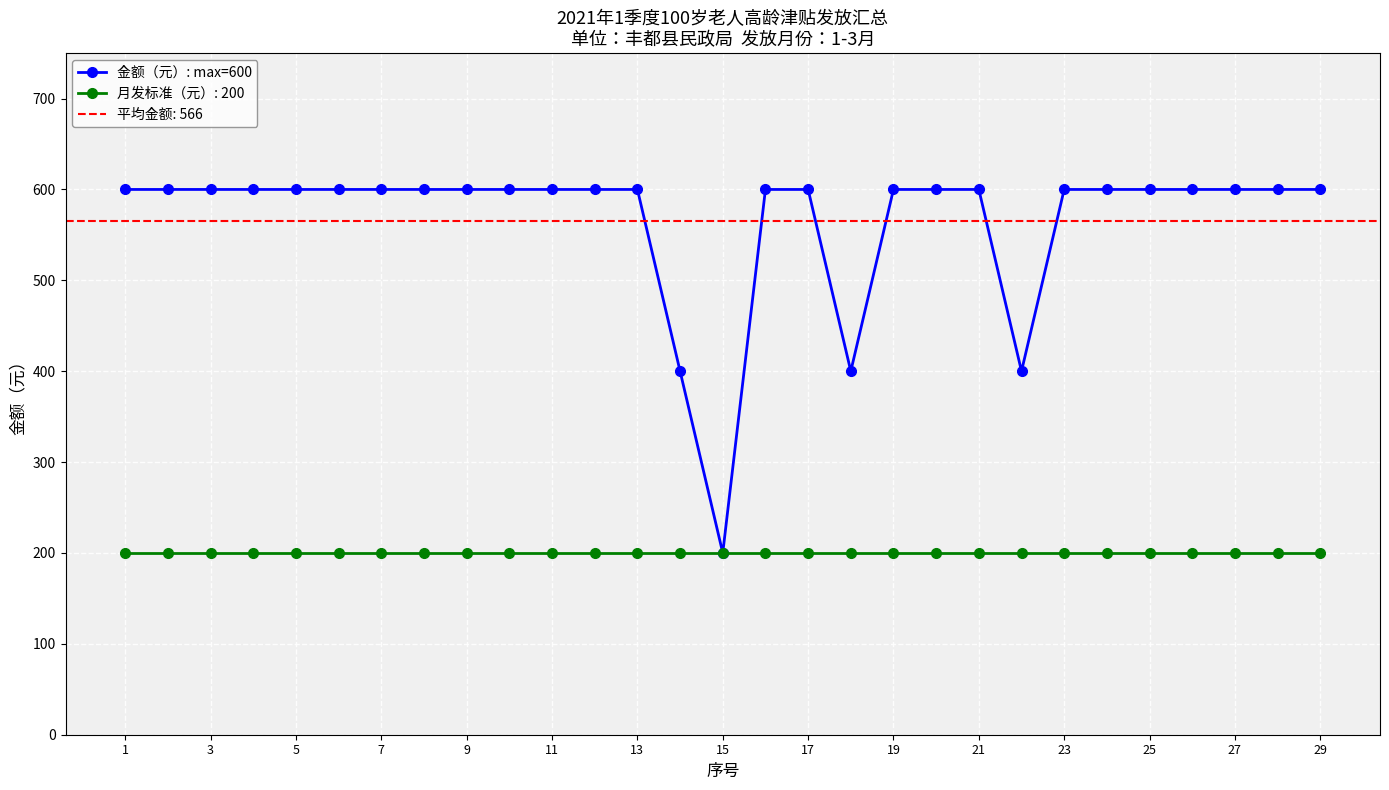

The value of 金额（元）: max=600 at 21 is 600. True or false?

True